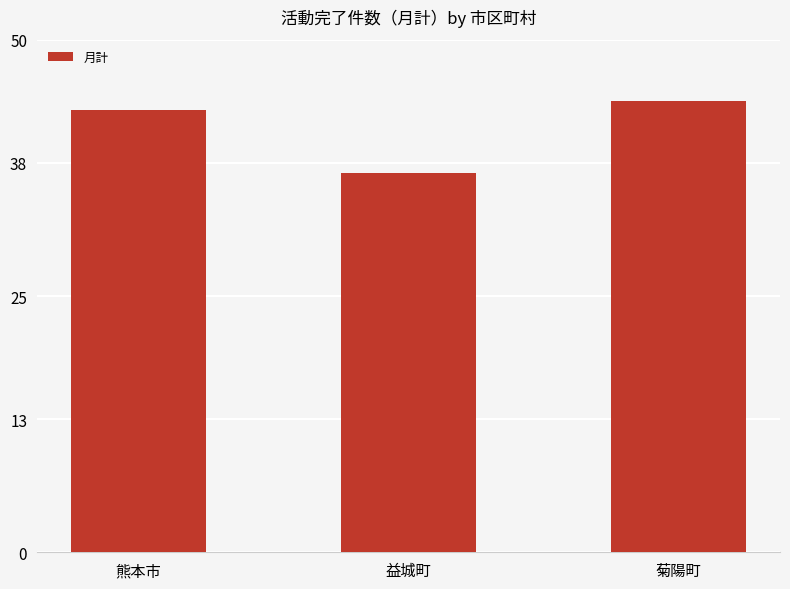

Is it true that the value at 熊本市 is 443?

False